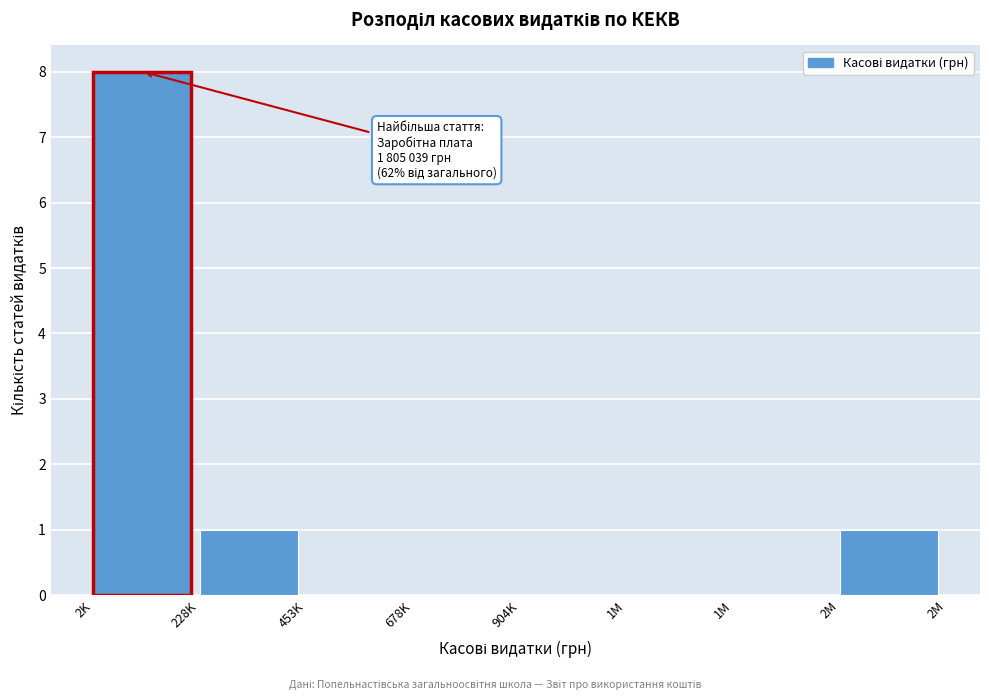

Are the bars horizontal?

No